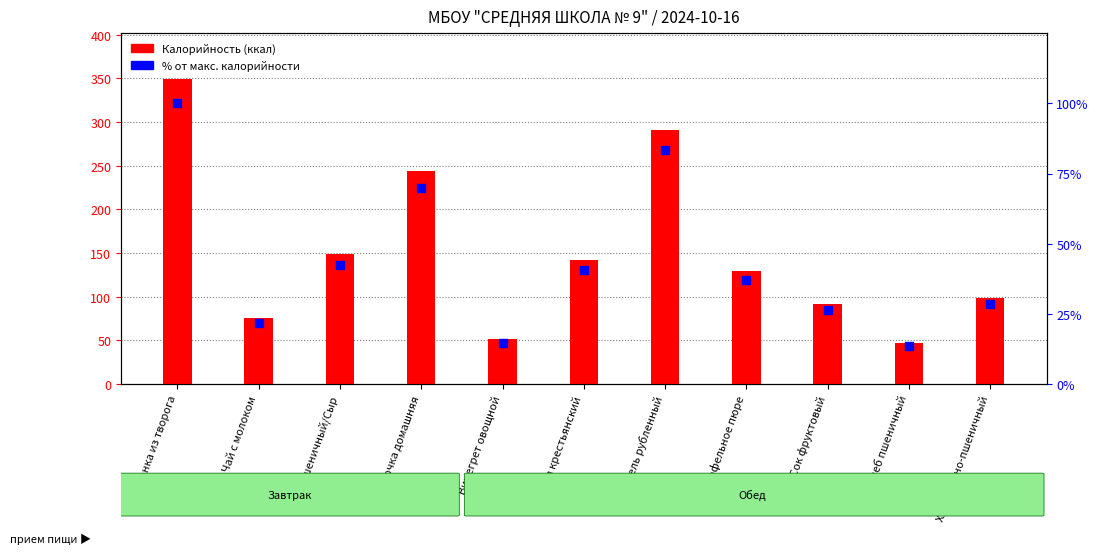

At how many categories does at least one series exceed 169?

3